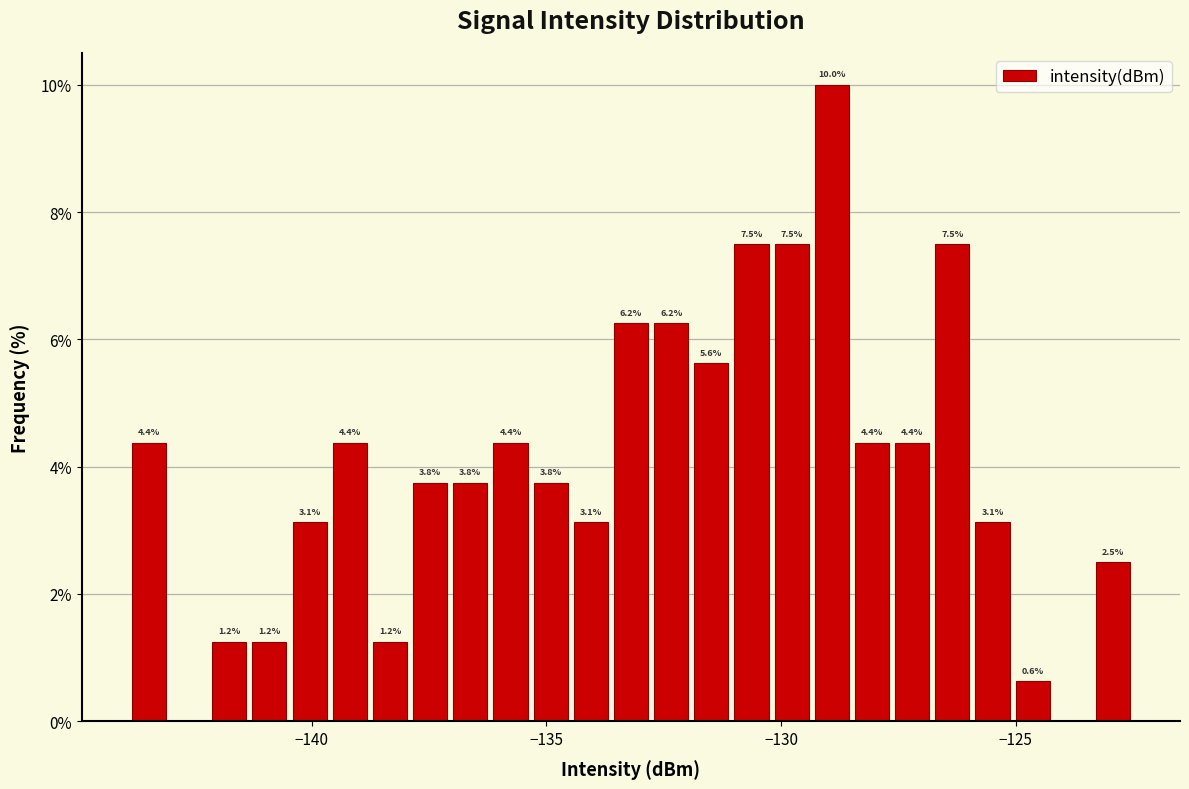

Around what value on the x-axis is the tallest bar? Give the approximate position of its centre, as read against the axis.

-129.0